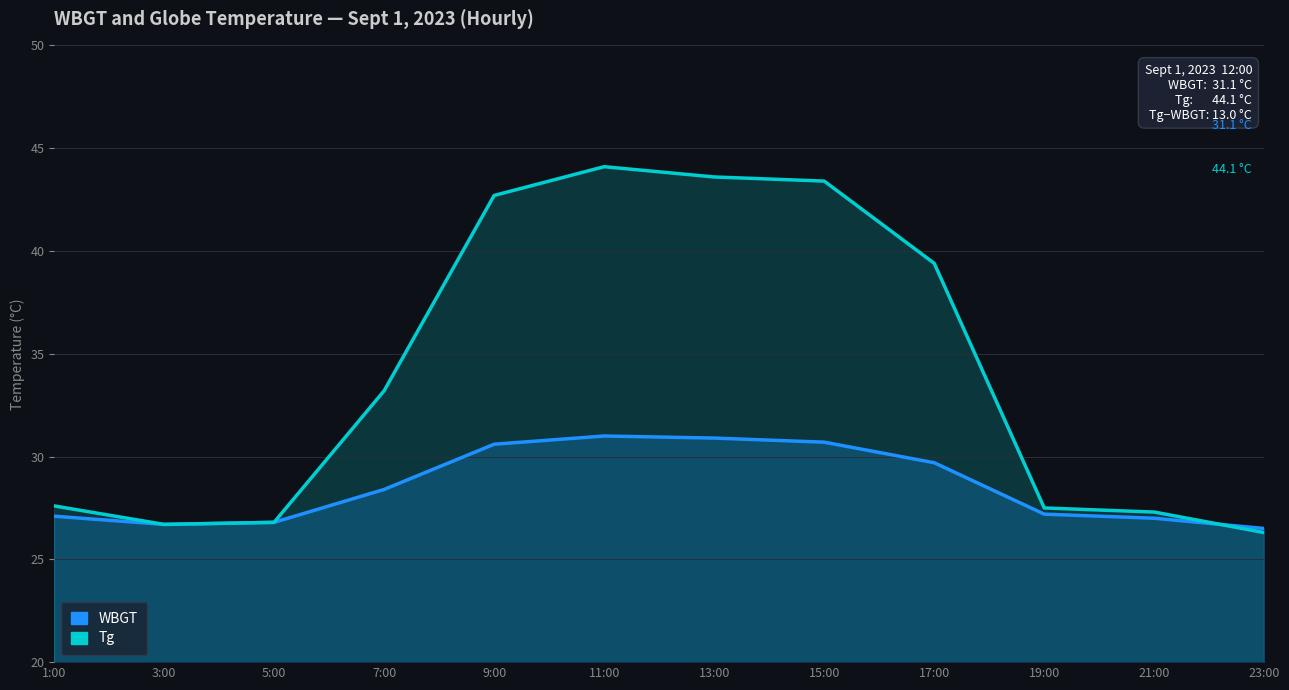

How many times do WBGT and Tg cross each other?

1